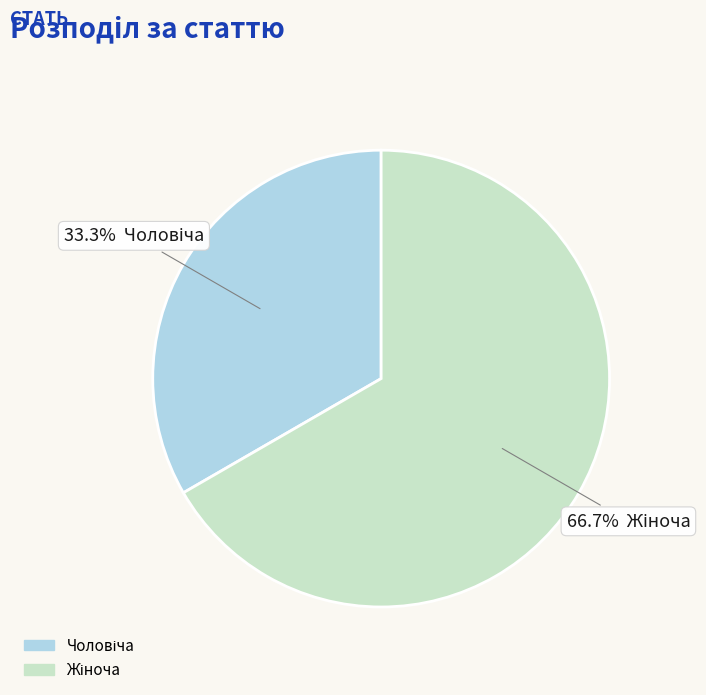

Is there a majority slice in this chart?

Yes